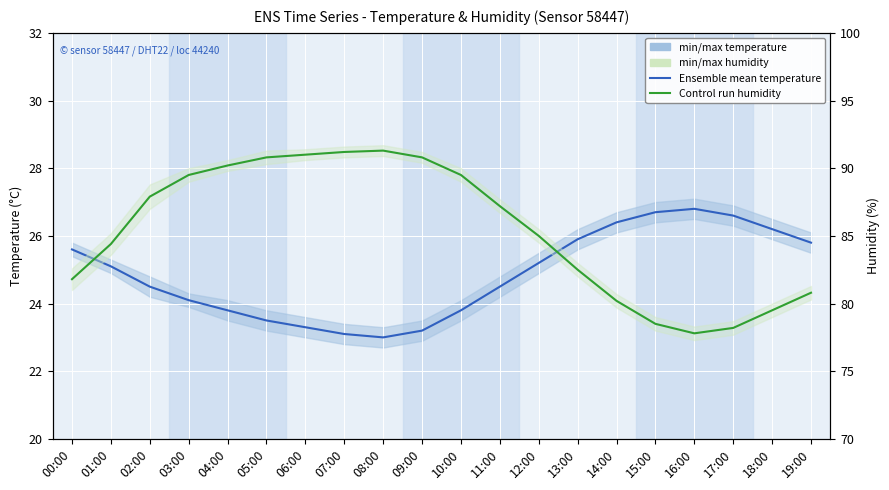

Is this an area chart (filled region under the line)?

No